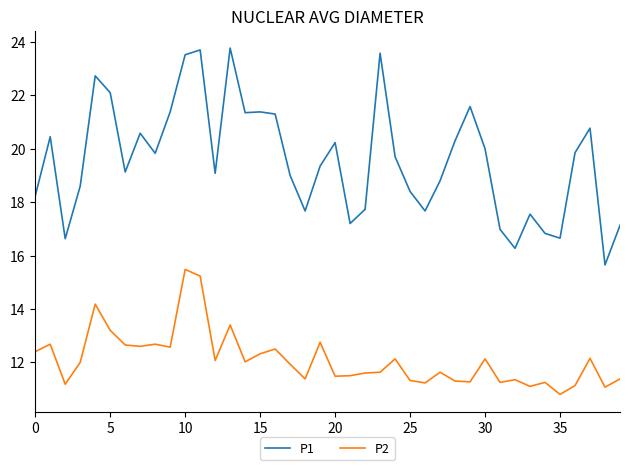

What is the minimum value shown in the chart?

10.8